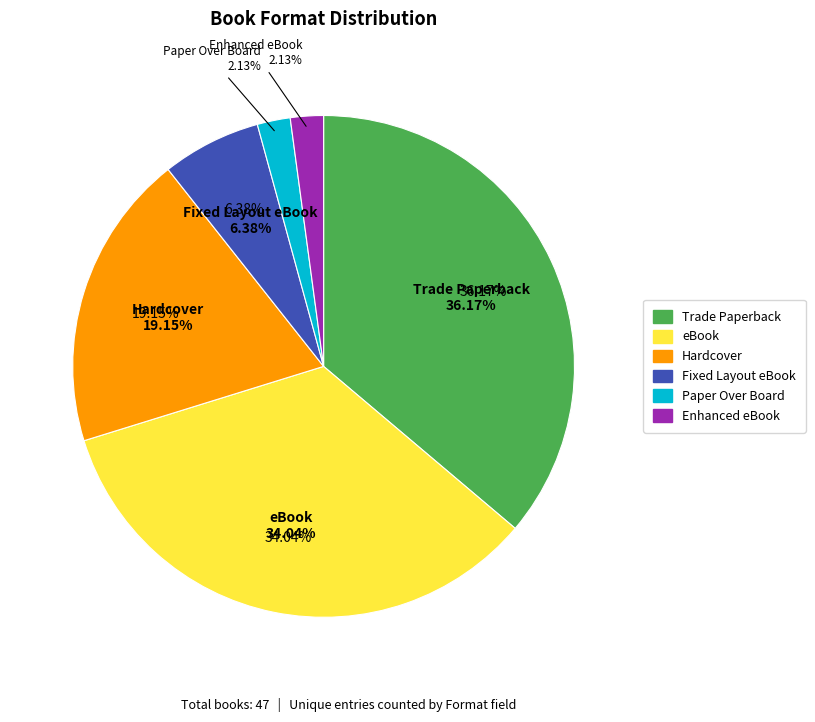

What is the change in value from Trade Paperback to Enhanced eBook?

-16